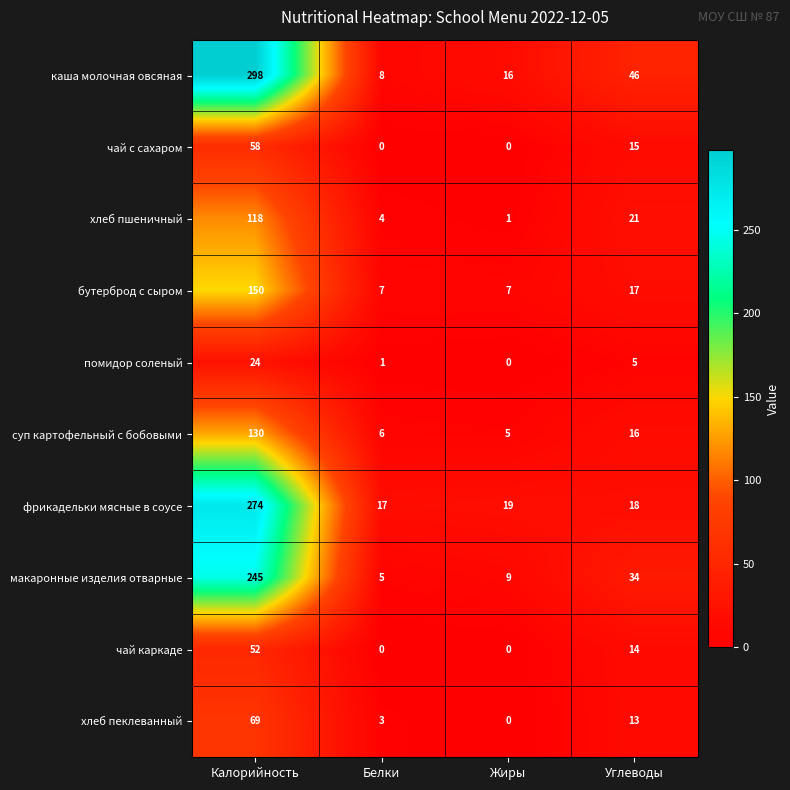

Which series has the largest total across all categories?

каша молочная овсяная